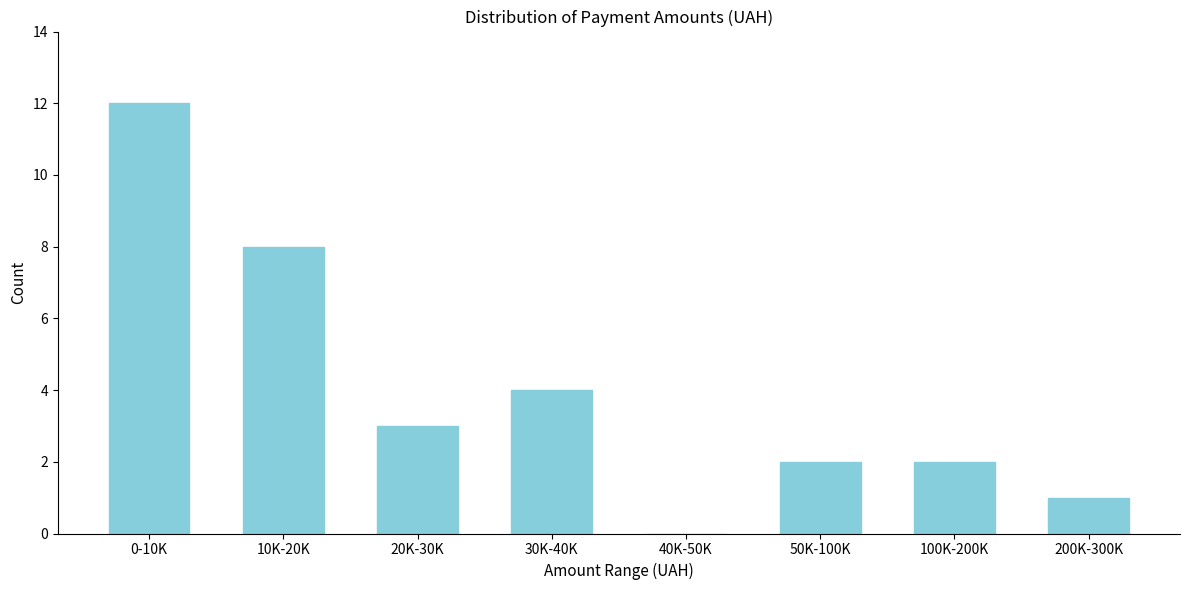

Reading right to left, what are all the values shown in this chart?

200K-300K=1	100K-200K=2	50K-100K=2	40K-50K=0	30K-40K=4	20K-30K=3	10K-20K=8	0-10K=12